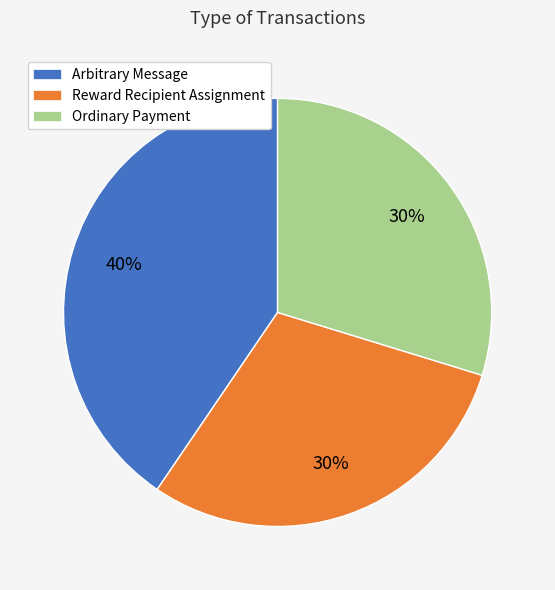

Which category has the biggest portion of the pie?

Arbitrary Message